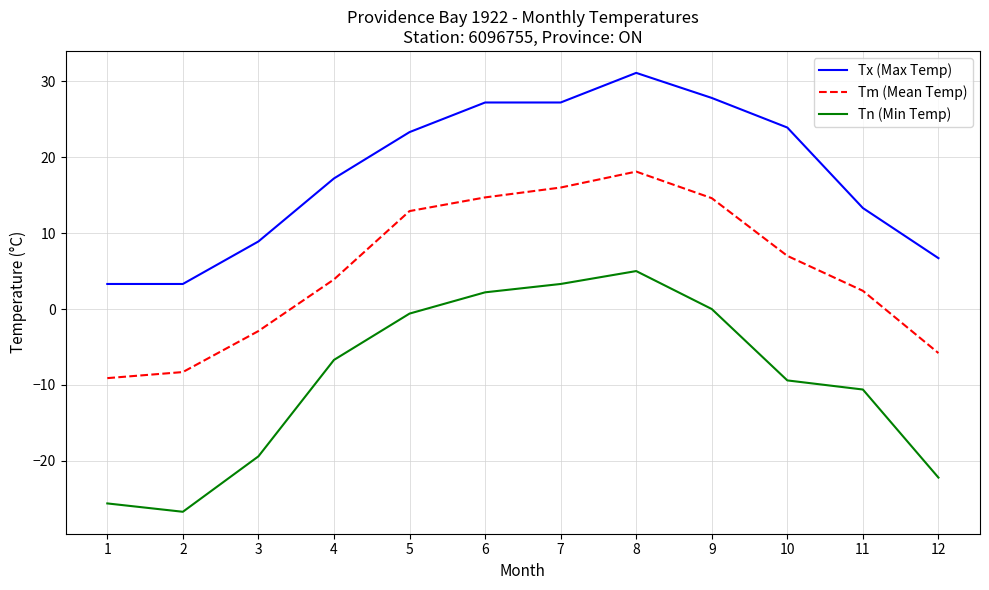

True or false: Tx (Max Temp) has a value of 15.5 at 3.

False